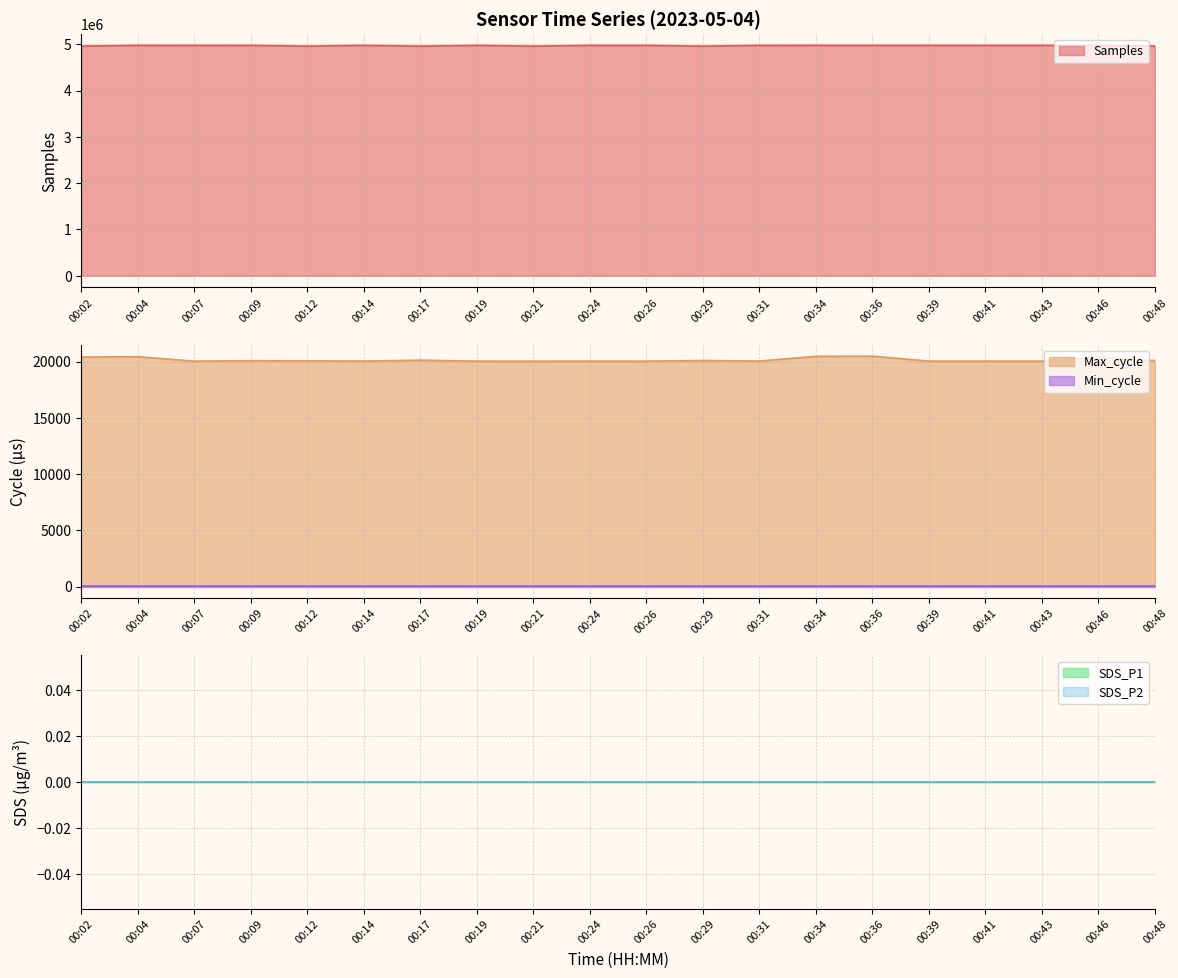

The SDS_P1 series shows 0 at 00:24. True or false?

True